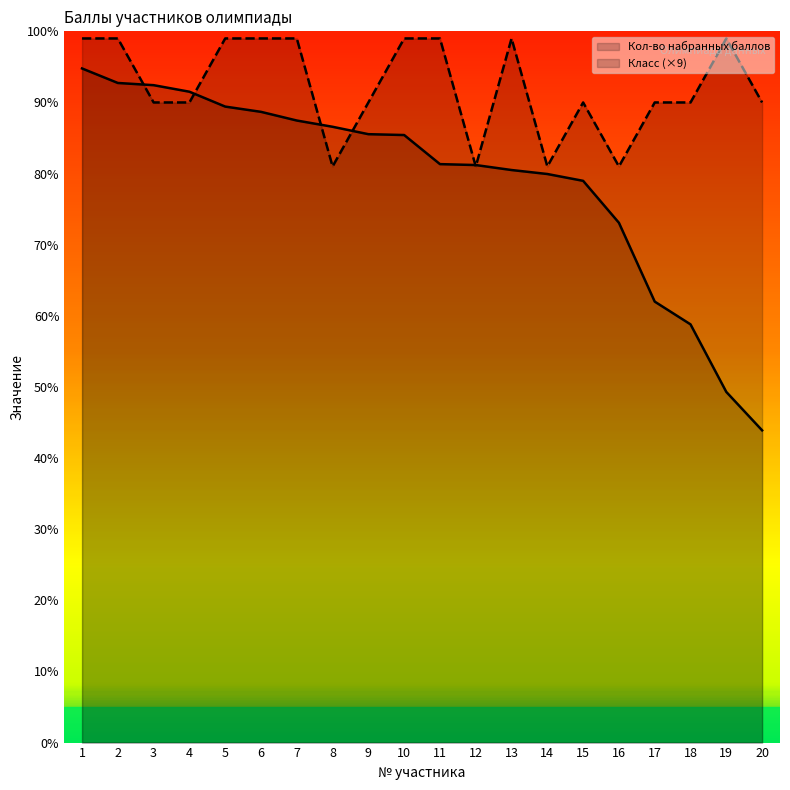

Which series has the largest range (max minus min)?

Кол-во набранных баллов